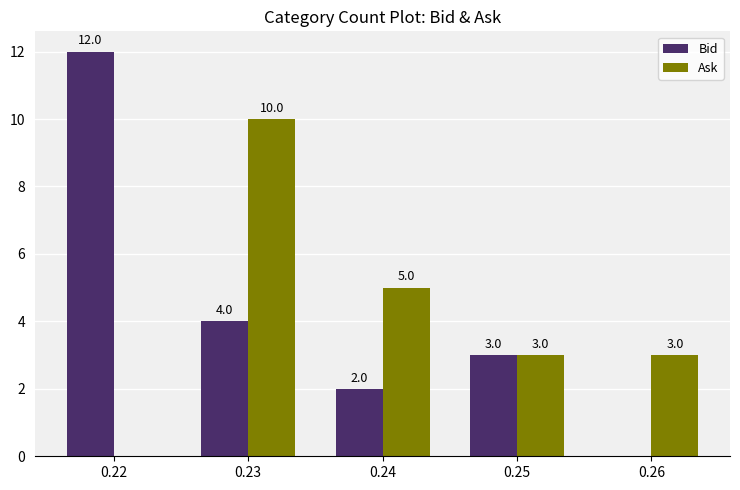

What is the sum of the Ask values at 0.24 and 0.25?

8